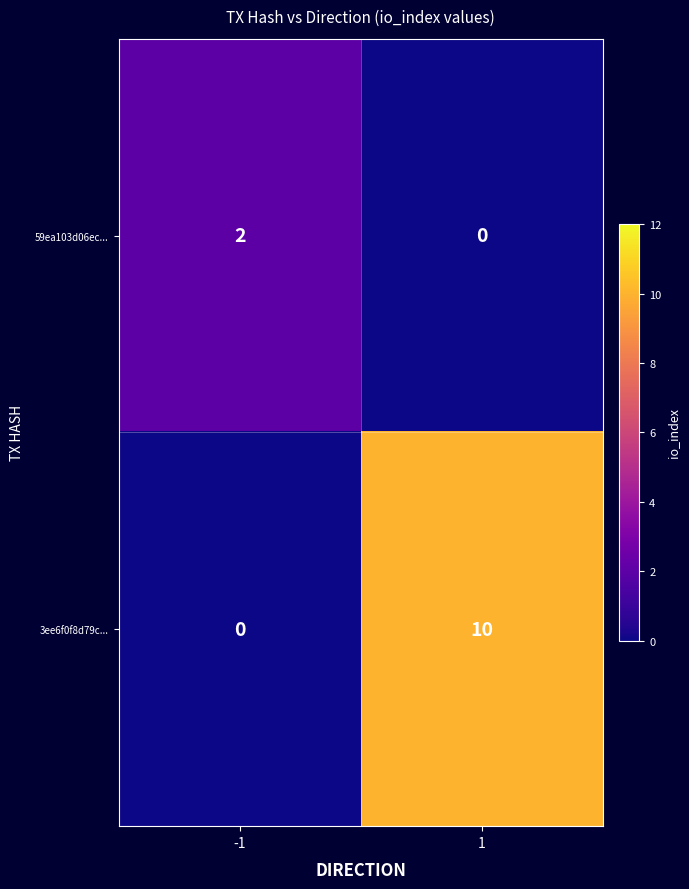

True or false: 59ea103d06ec... has a value of -1 at 1.

False